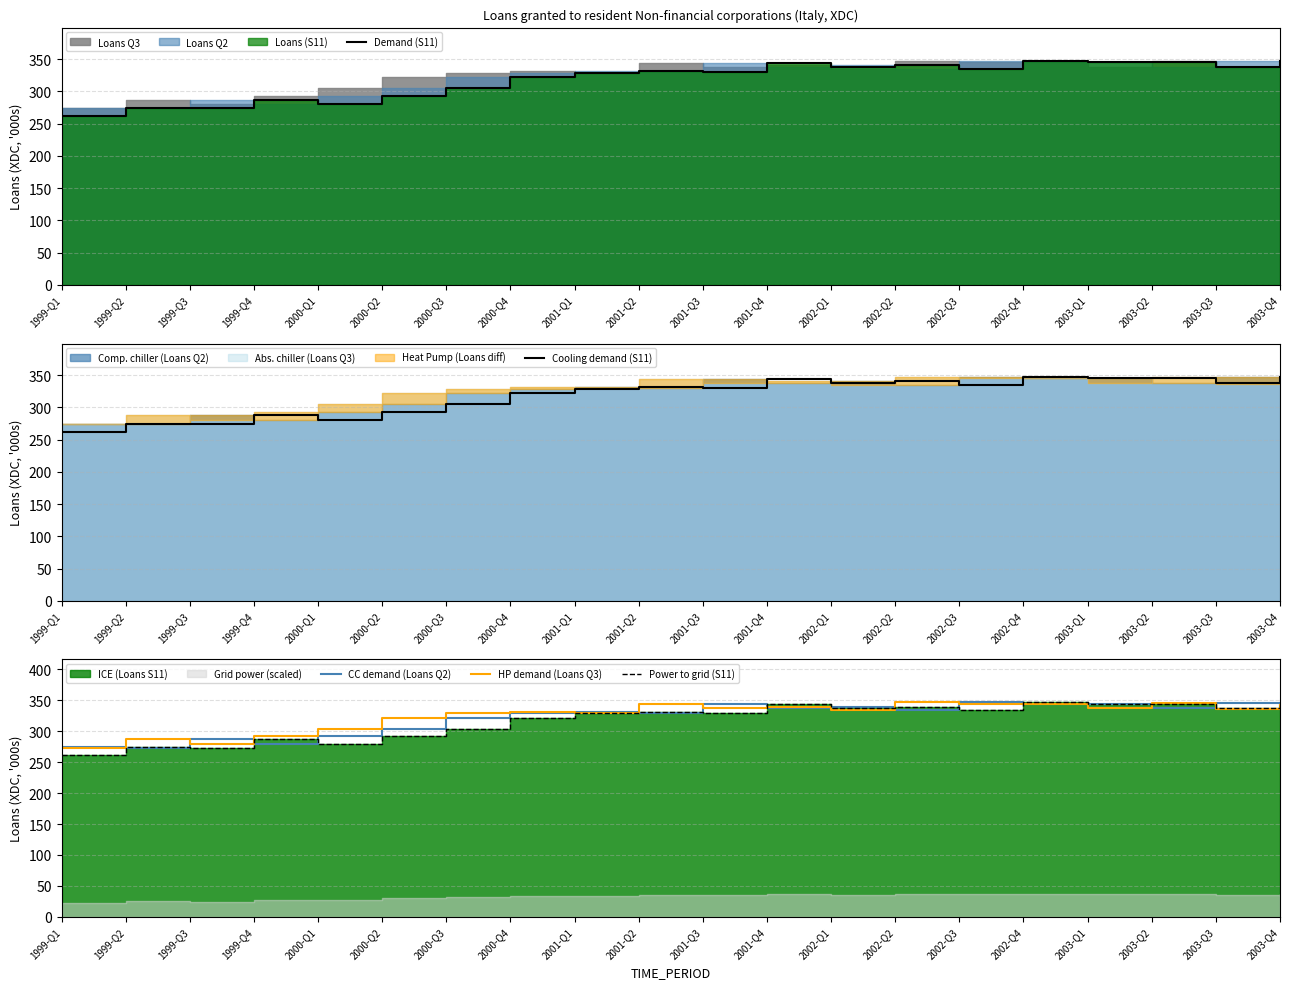

Which category has the lowest value in the CC demand (Loans Q2) series?

1999-Q2